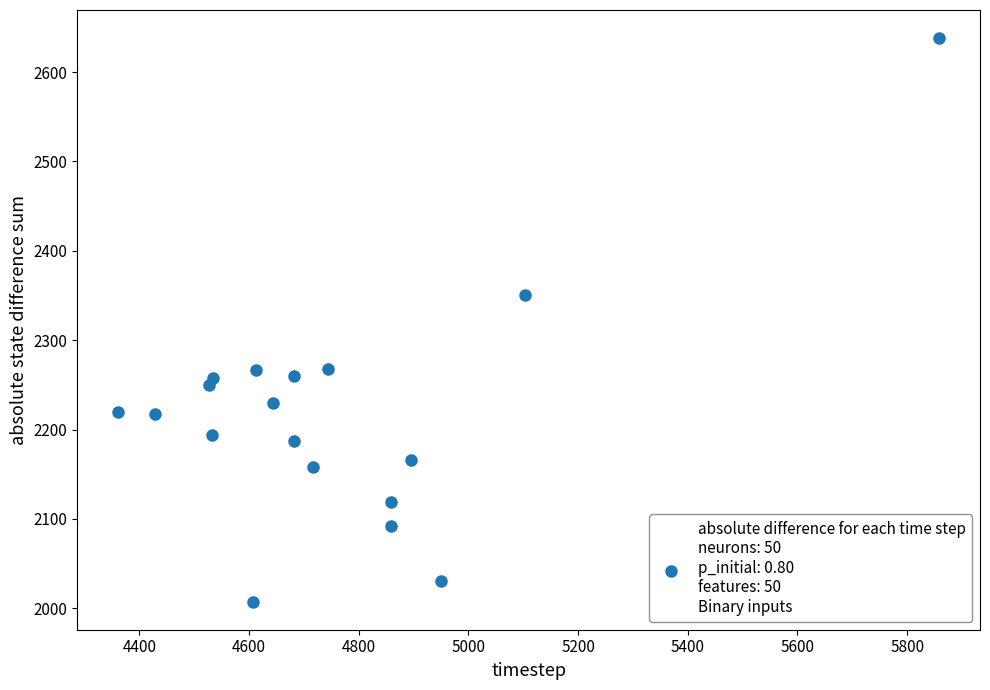

What is the range of X values (max minus min)?

1496.5